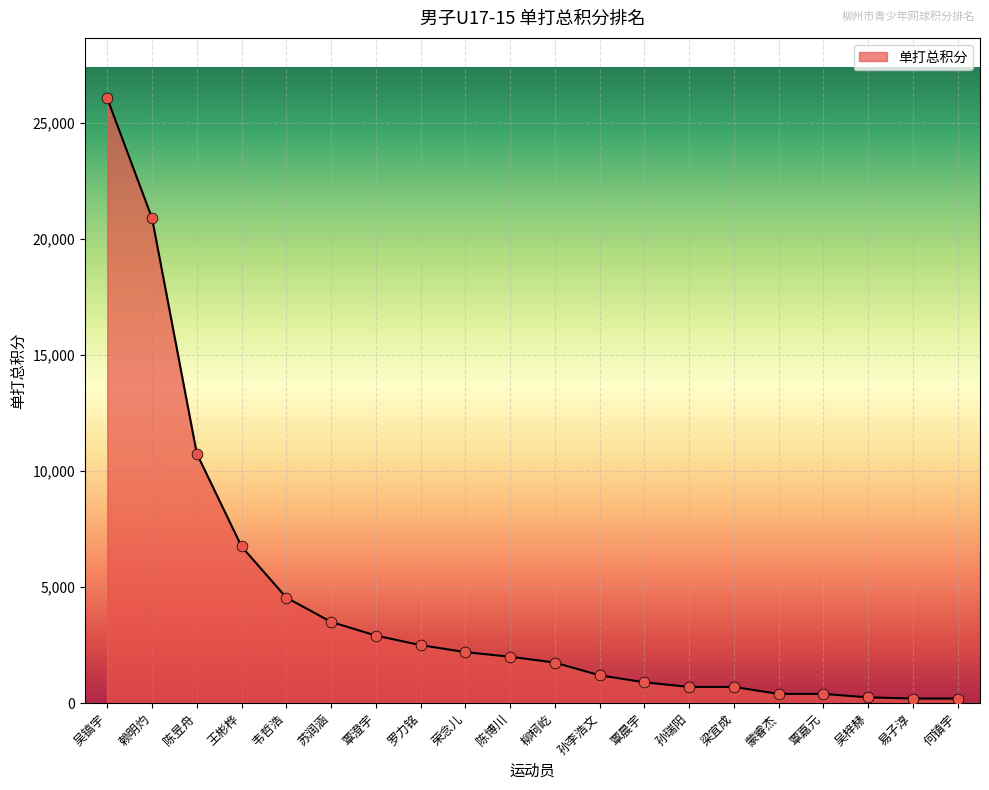

What is the change in value from 梁宜成 to 蒙睿杰?

-300.0